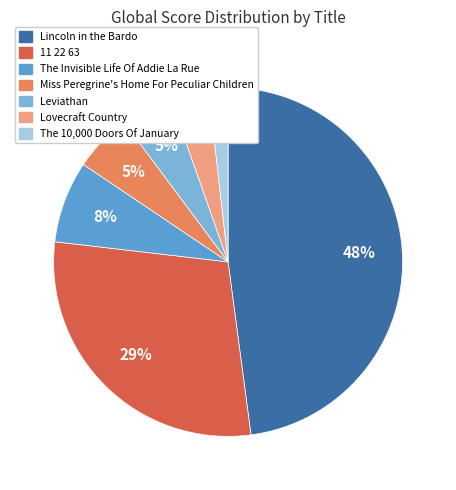

The Miss Peregrine's Home For Peculiar Children slice represents 5% of the pie. True or false?

True